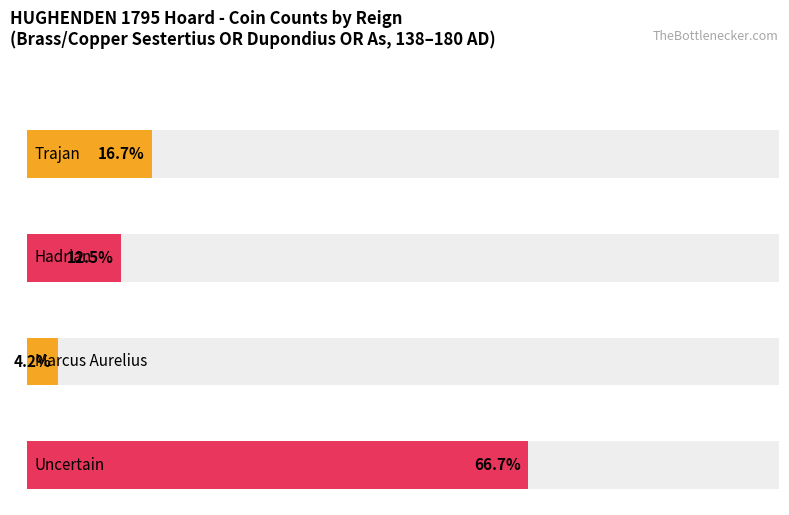

At which category does the chart reach its minimum across all series?

Marcus Aurelius